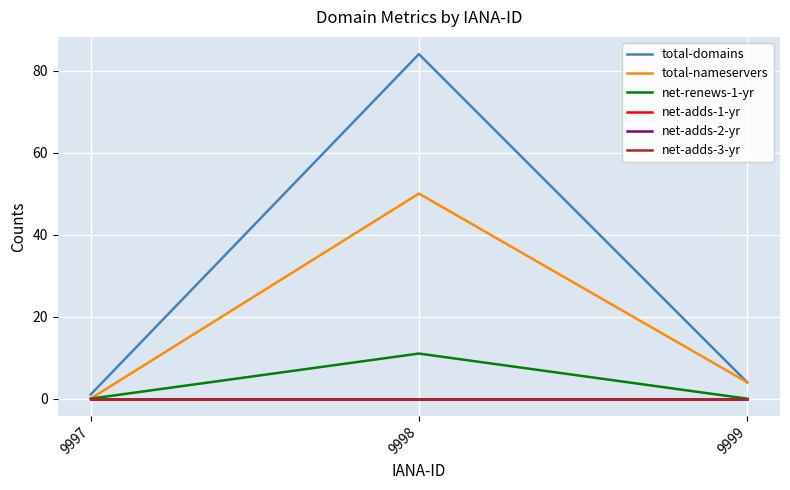

Between 9997 and 9999, which is larger?

9999